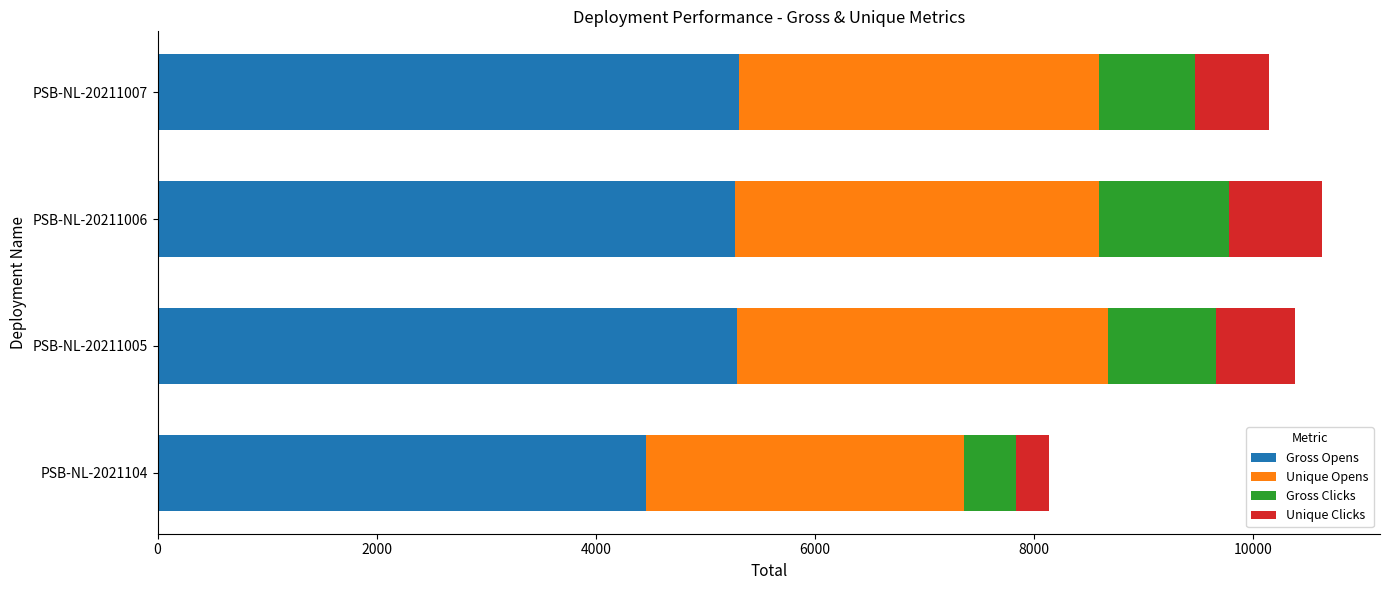

Which category has the lowest value in the Gross Opens series?

PSB-NL-2021104